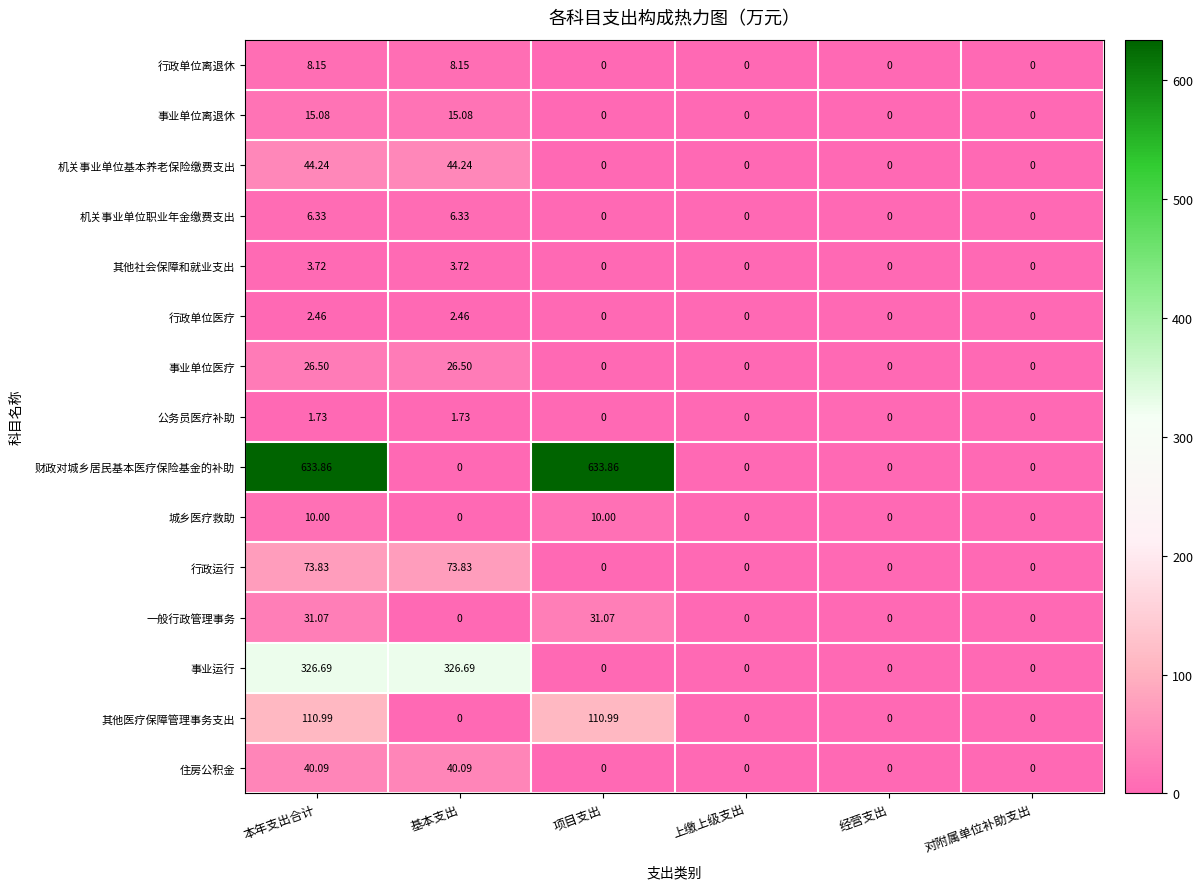

Which series has the largest total across all categories?

财政对城乡居民基本医疗保险基金的补助